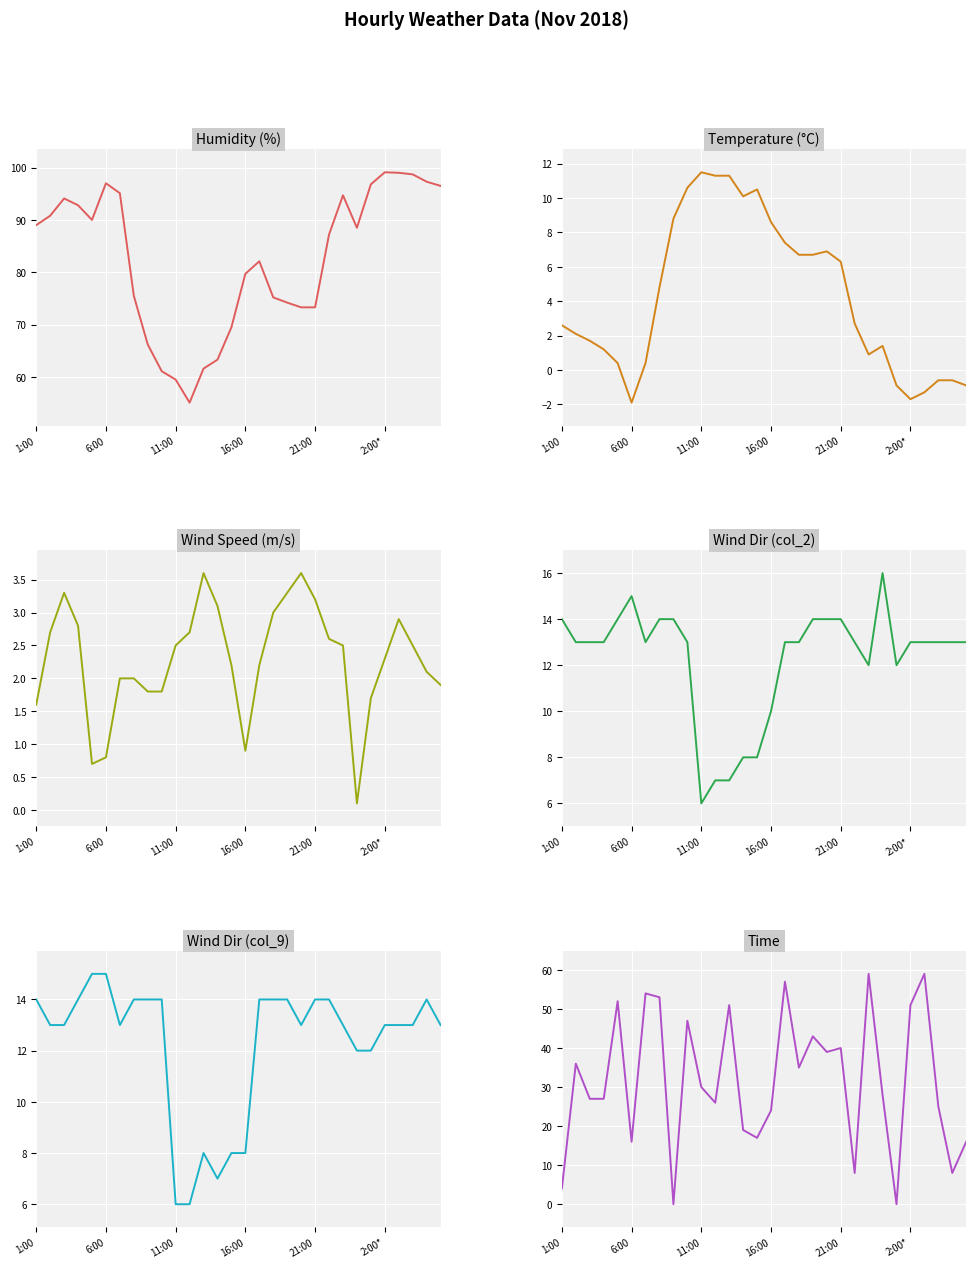

Where does the Temperature (col_5) series first go above 2?

1:00